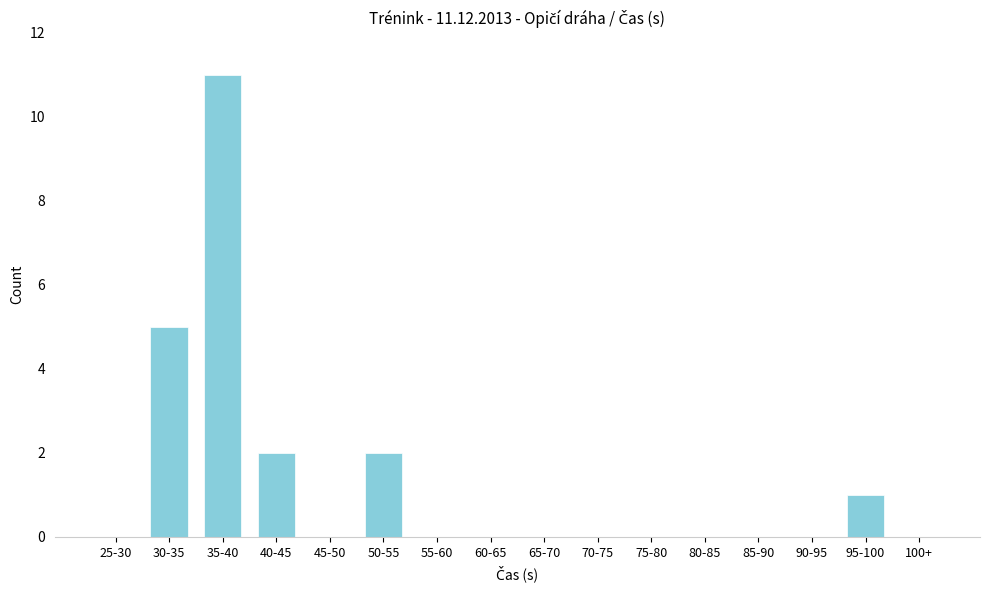

Reading left to right, transcribe all the data shown in this chart.

25-30=0	30-35=5	35-40=11	40-45=2	45-50=0	50-55=2	55-60=0	60-65=0	65-70=0	70-75=0	75-80=0	80-85=0	85-90=0	90-95=0	95-100=1	100+=0